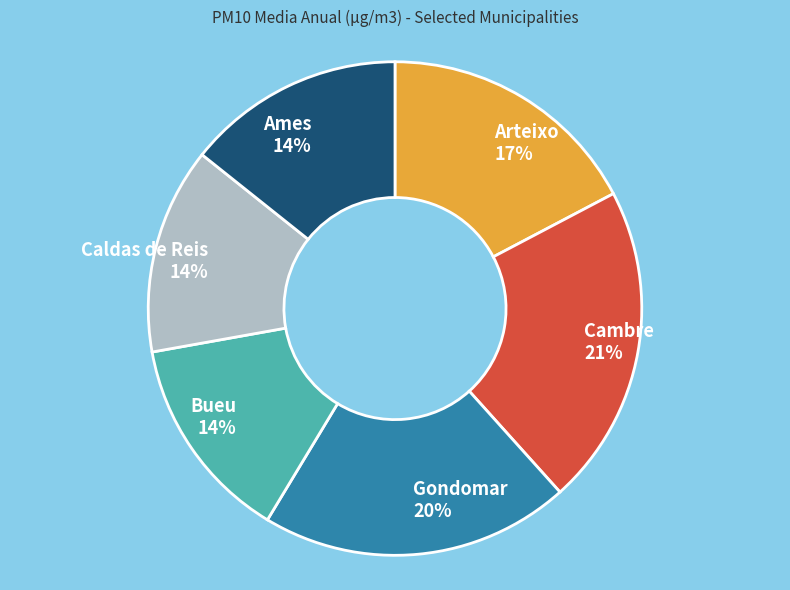

To the nearest percent, what is the average slice percentage?

17%